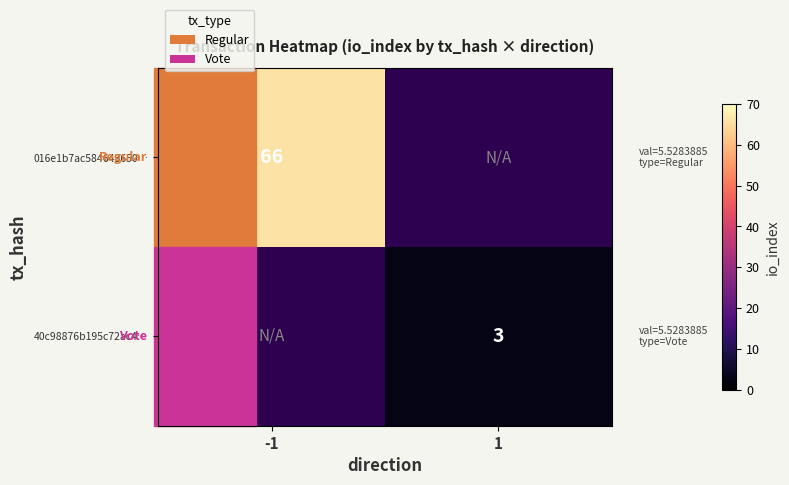

Is it true that 016e1b7ac584643650… equals 29 at -1?

False